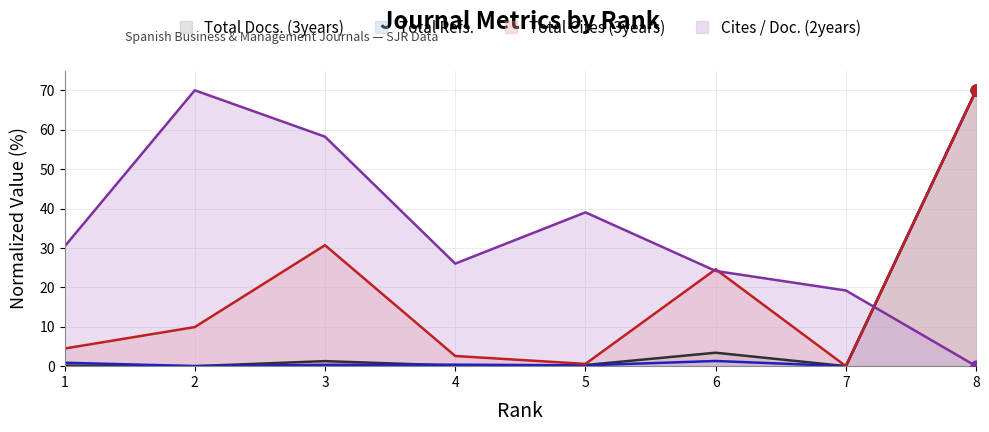

Which series contains the lowest Y value?

Total Docs. (3years)